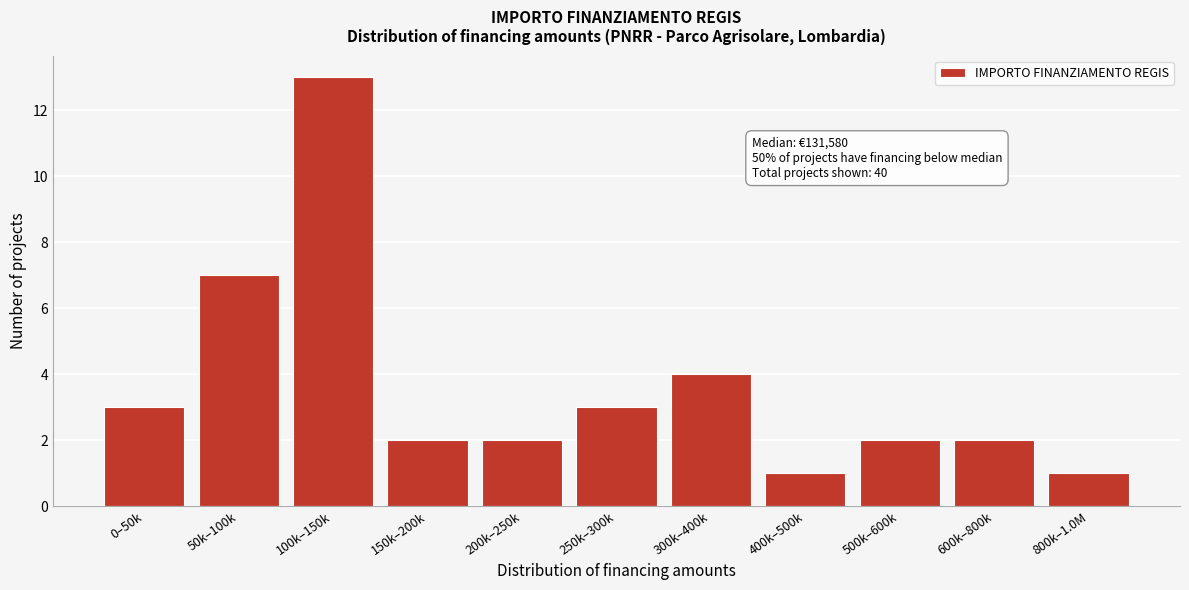

Reading right to left, extract all data points from this chart.

800k–1.0M=1	600k–800k=2	500k–600k=2	400k–500k=1	300k–400k=4	250k–300k=3	200k–250k=2	150k–200k=2	100k–150k=13	50k–100k=7	0–50k=3